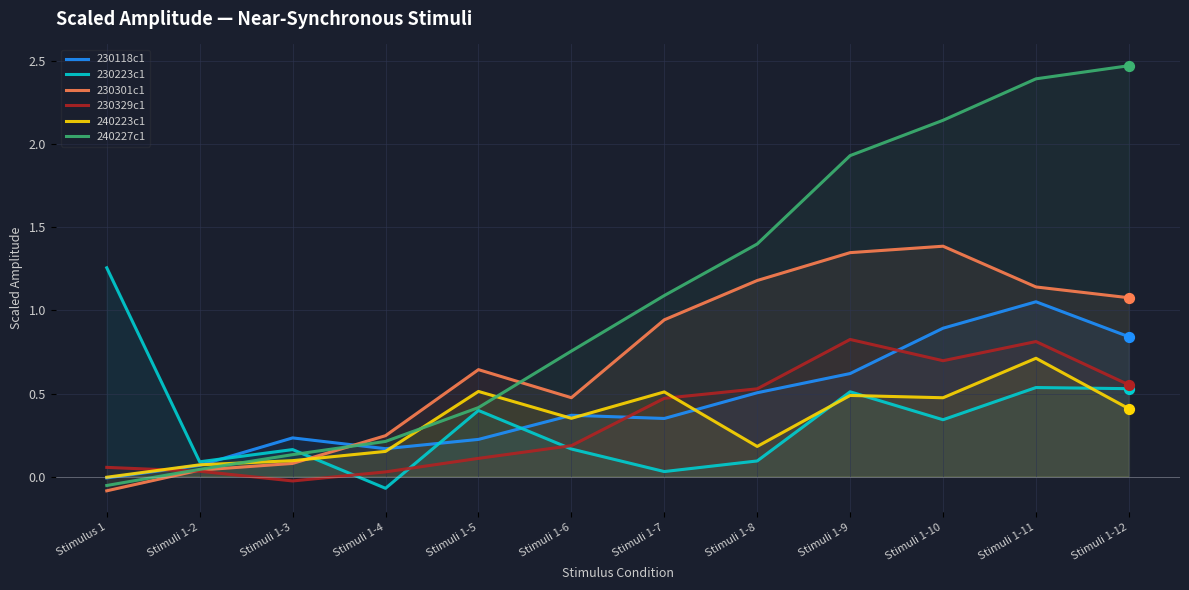

Which series reaches the minimum Y coordinate?

230301c1